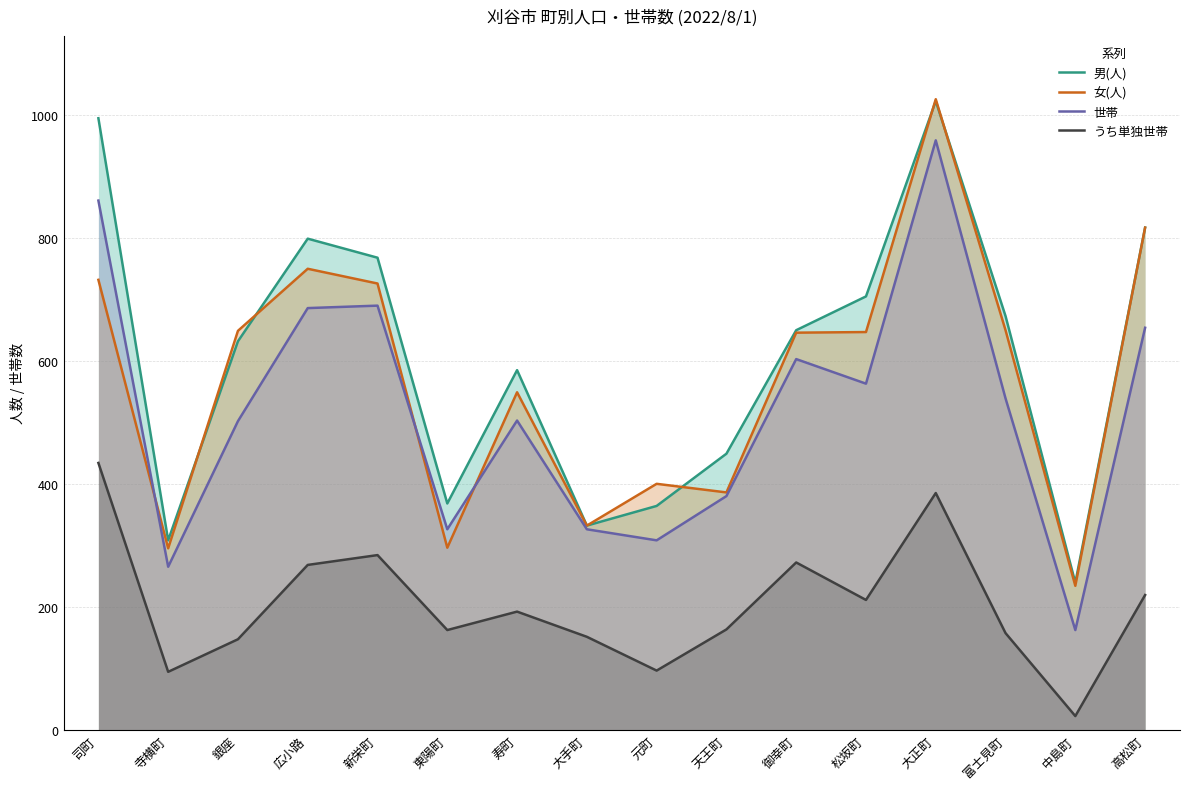

Is the value of 世帯 at 広小路 greater than the value of 女(人) at 松坂町?

Yes